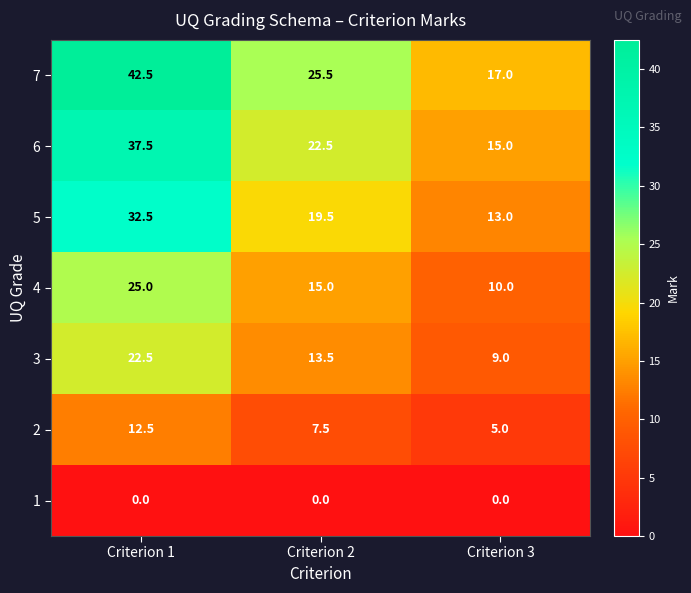

Which series has the largest total across all categories?

7